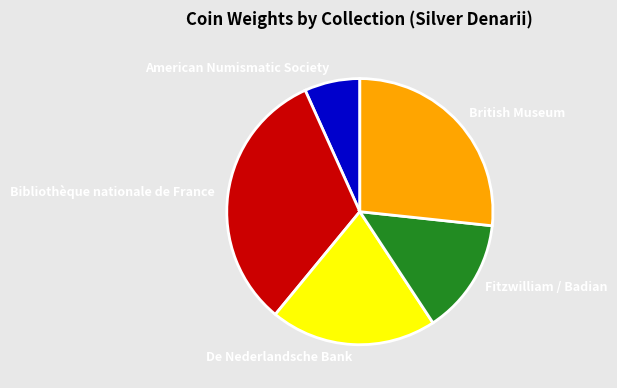

True or false: Fitzwilliam / Badian accounts for 8% of the total.

False